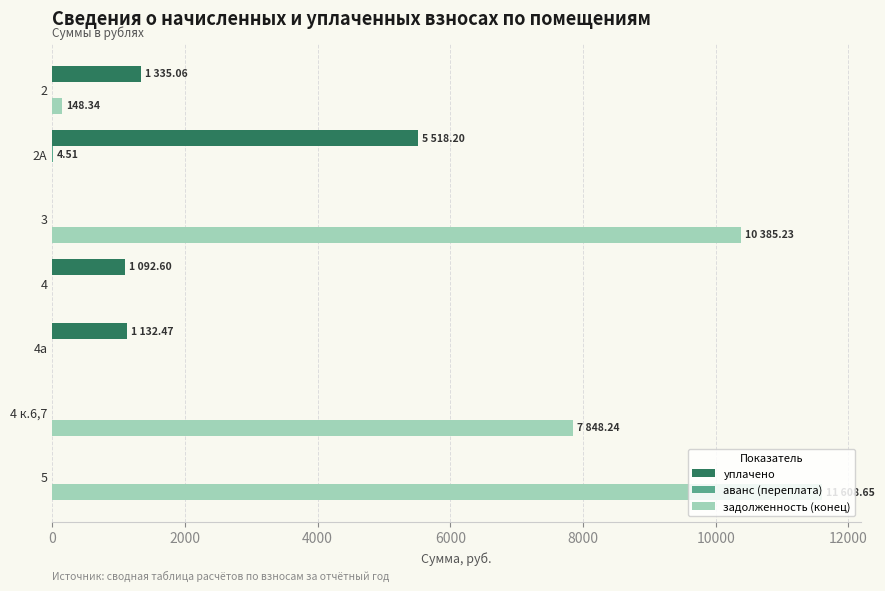

Which series has the widest spread of values?

задолженность (конец)